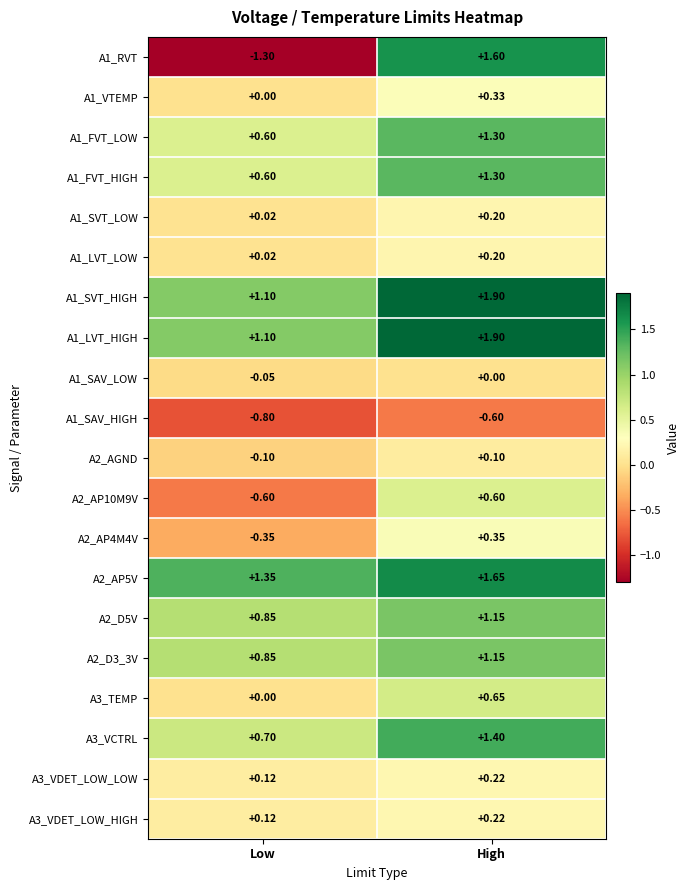

Where is A1_SVT_HIGH nearest to the value 1?

Low